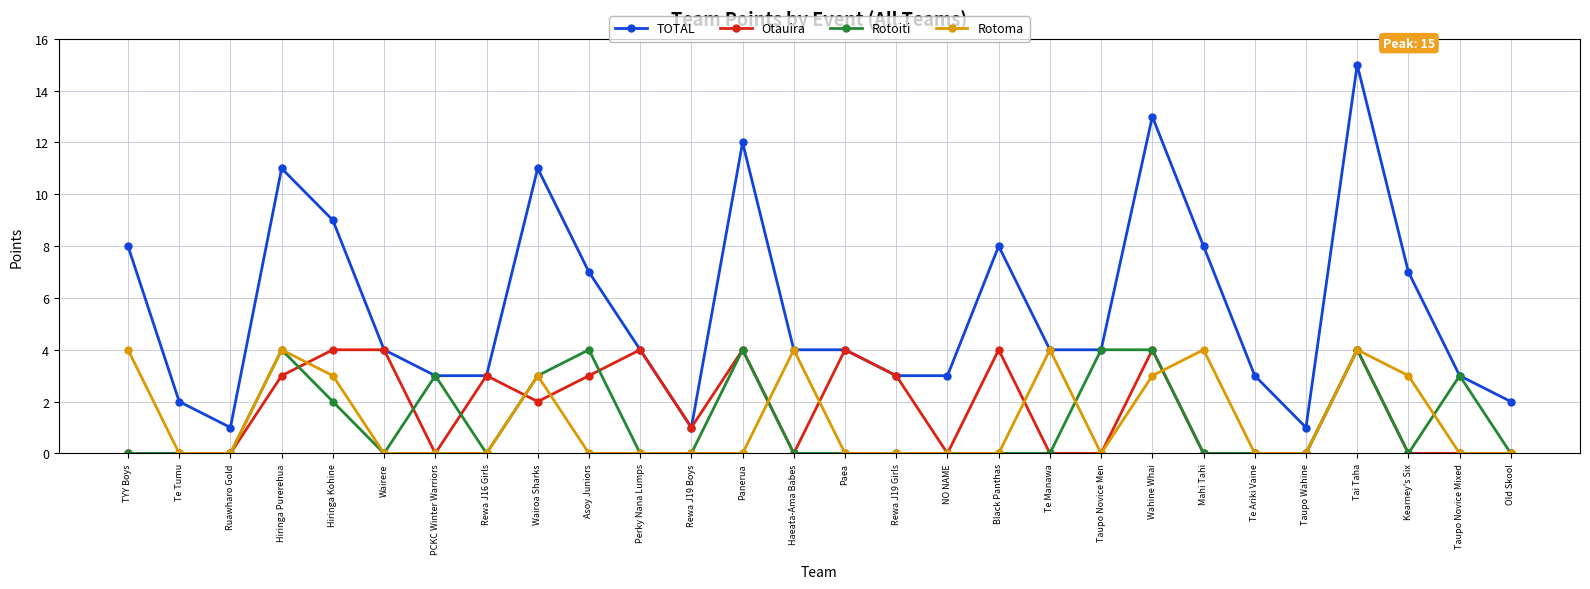

True or false: Rotoma has a value of 2 at Hiringa Purerehua.

False